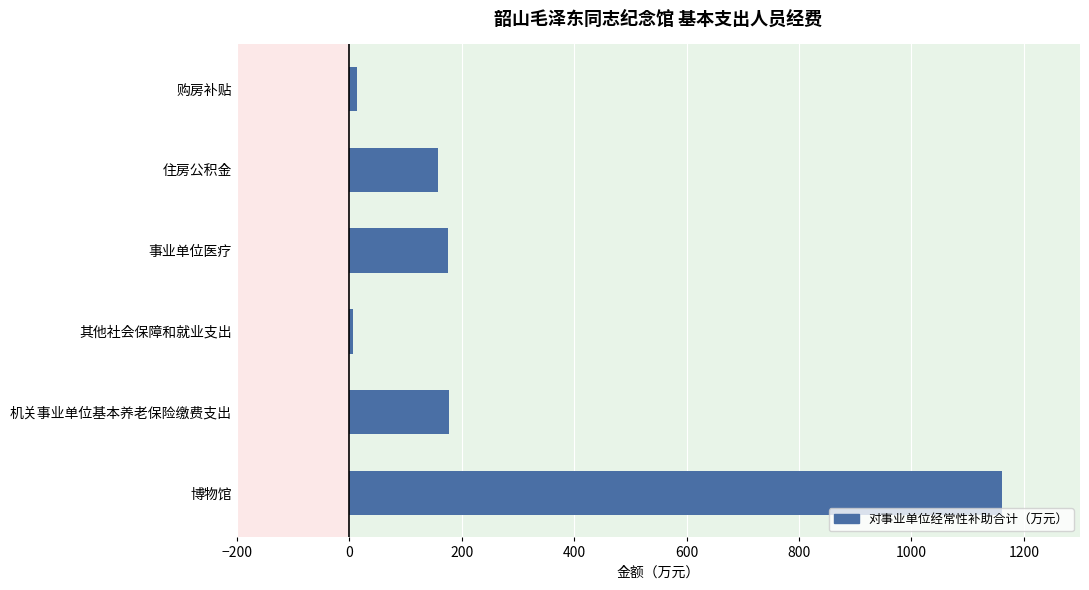

What is the sum of all values?

1692.2